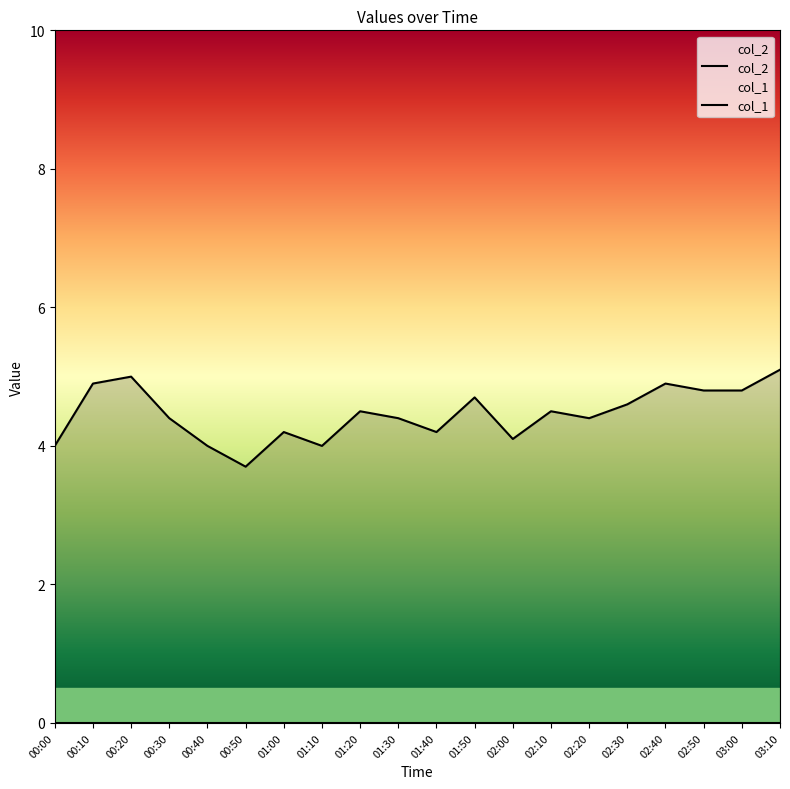

How many interior local valleys (lower than both neighbors) does the data have?

5